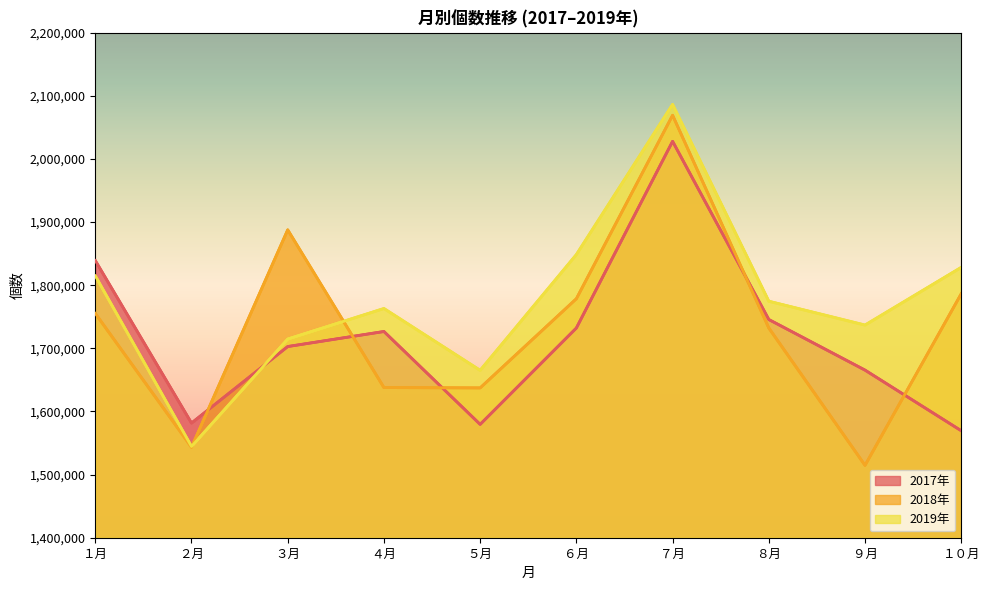

After their last crossing, which series has the higher values: 2017年 or 2019年?

2019年